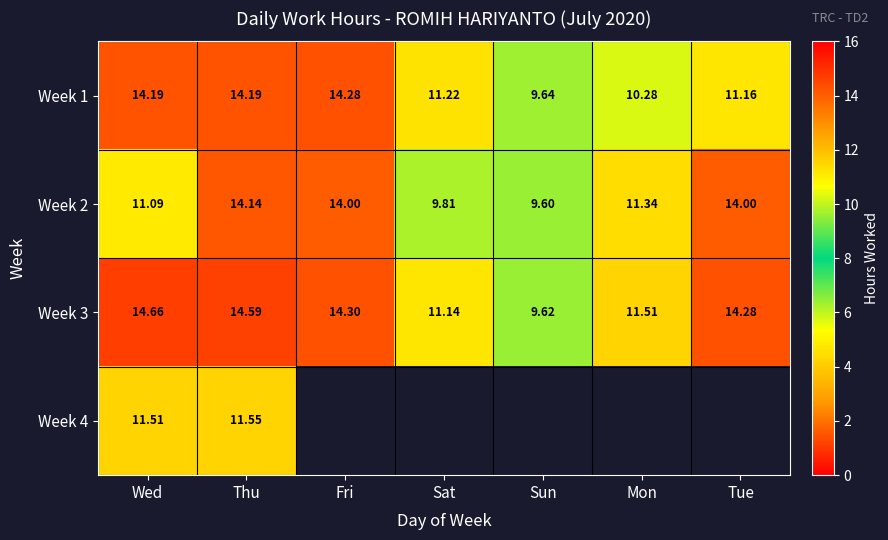

What is the greatest value displayed?

14.7